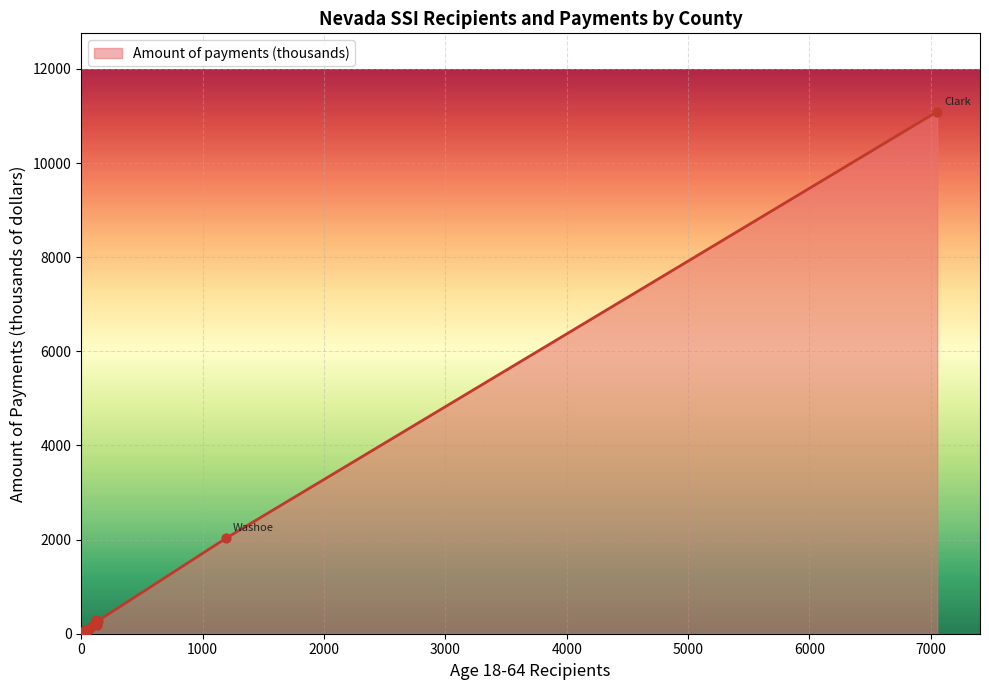

What is the ratio of the value at Eureka to the value at Pershing?

0.2